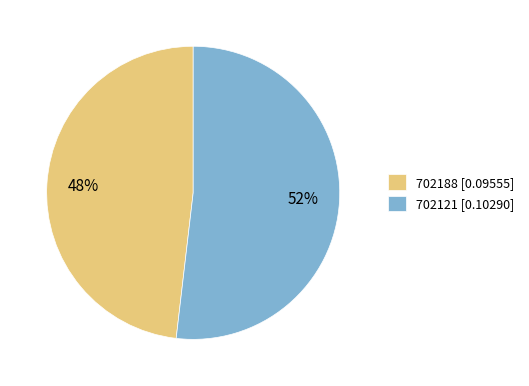

The 702121 slice represents 52% of the pie. True or false?

True